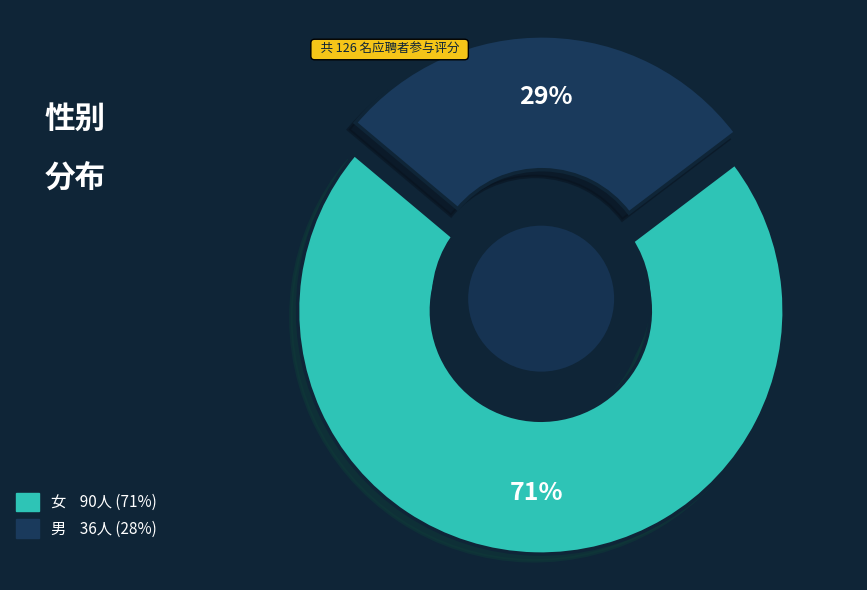

To the nearest percent, what is the difference between the largest and smallest slice percentages?

43%